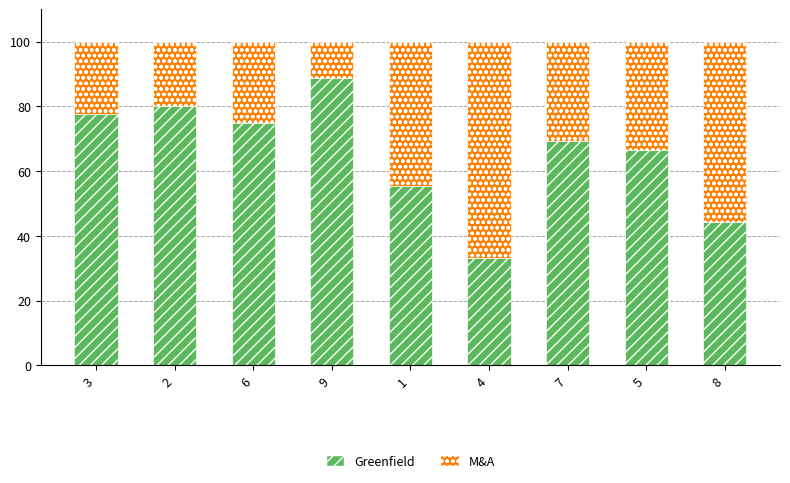

True or false: Greenfield has a value of 24.6 at 8.

False